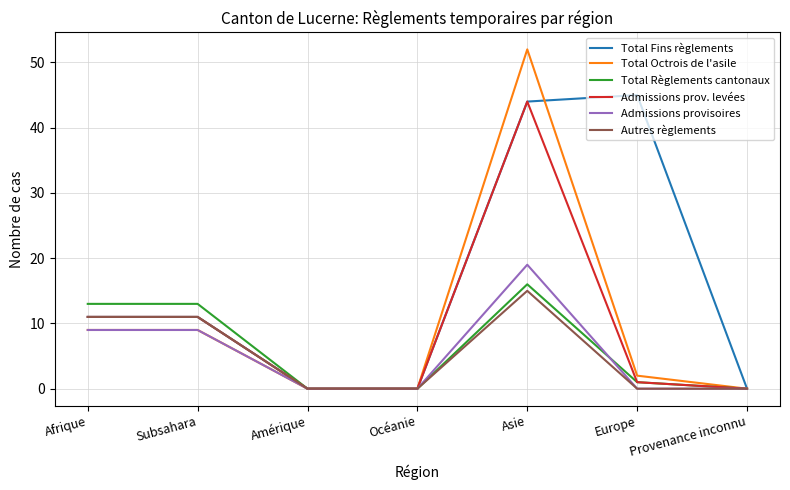

What is the difference between the Total Règlements cantonaux values at Océanie and Afrique?

13